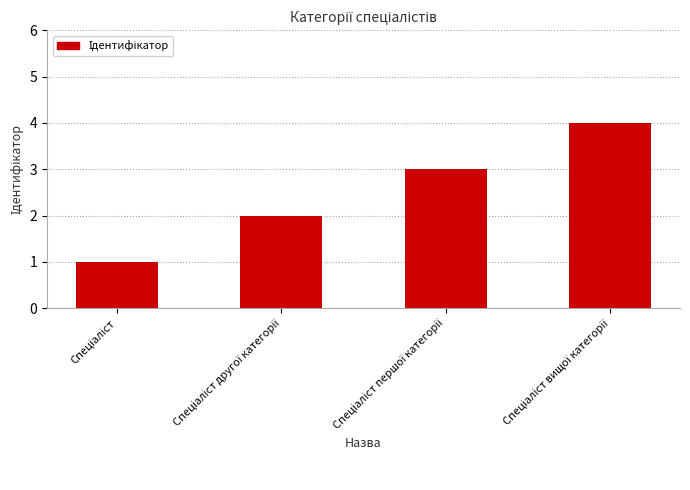

What is the maximum value shown in the chart?

4